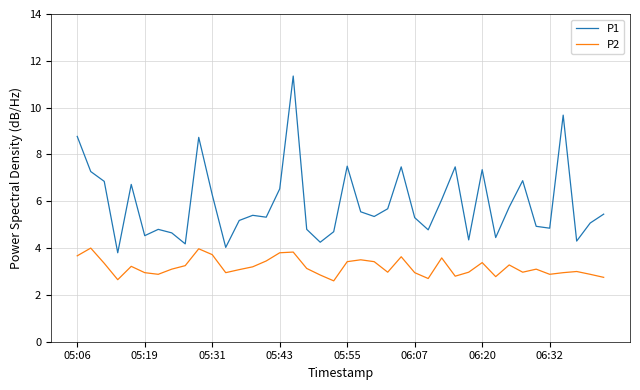

What is the minimum value for P1?

3.8